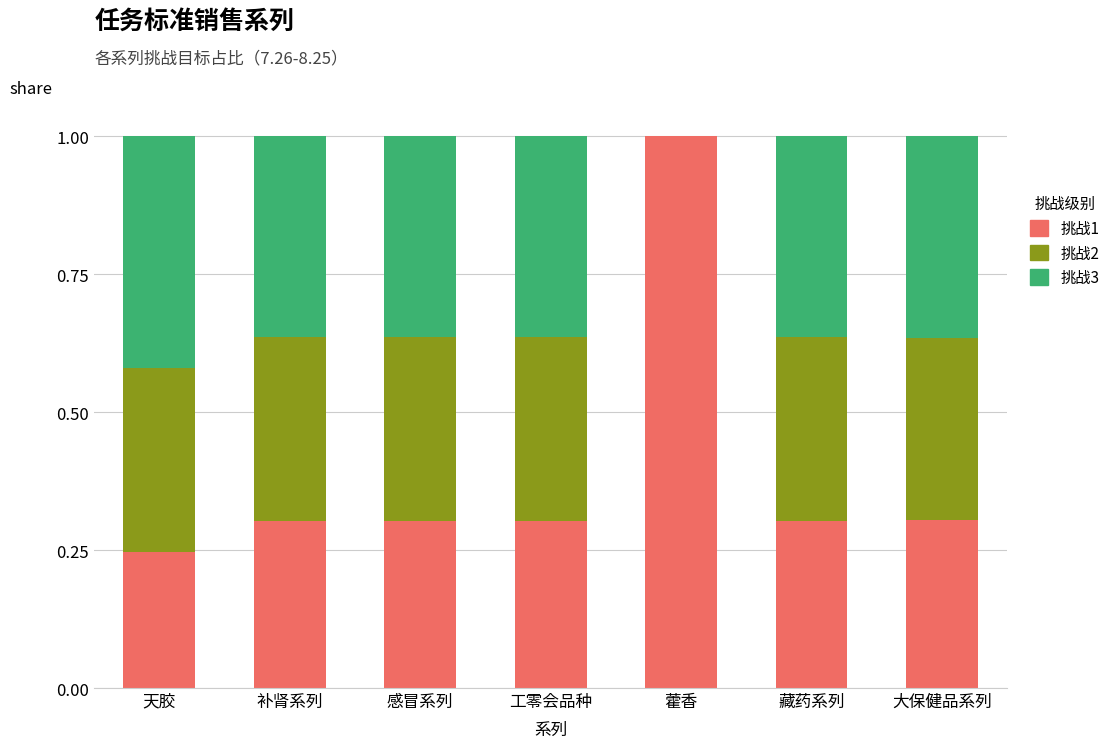

The 挑战1 series shows 0.5 at 大保健品系列. True or false?

False